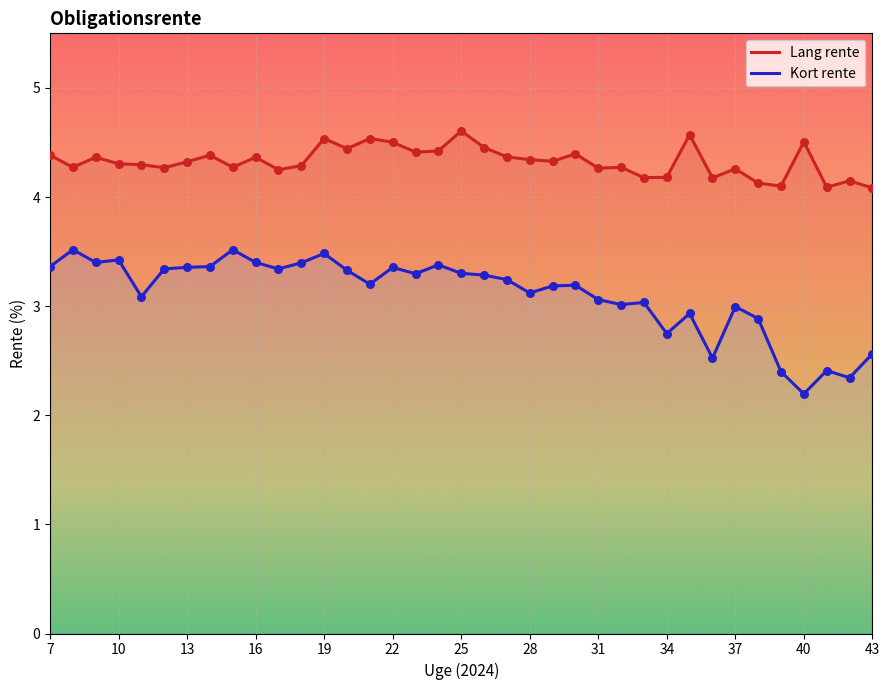

At which category is the sum across all series the highest?

19